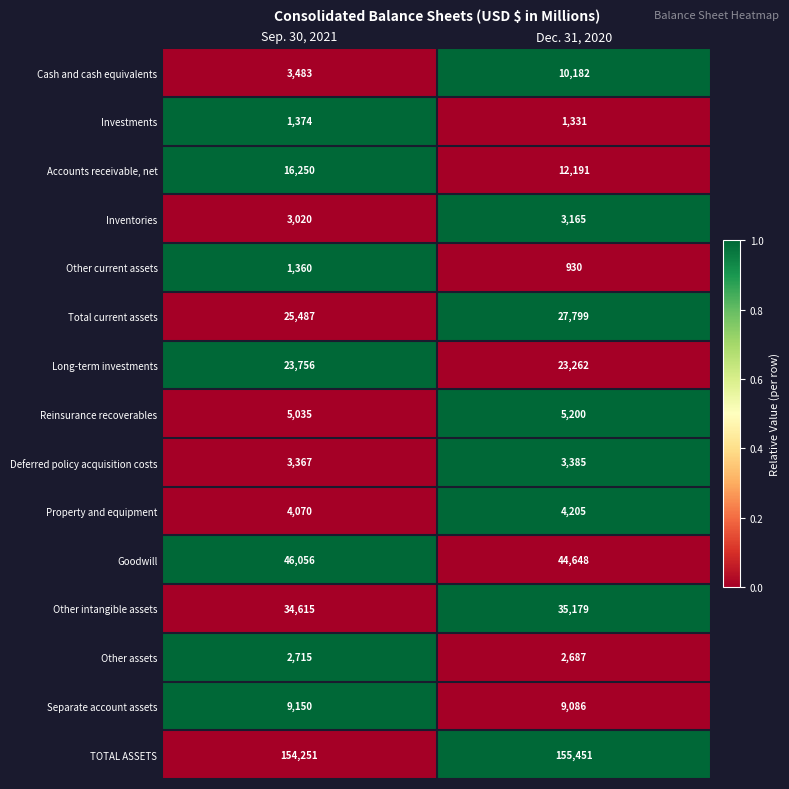

Reading left to right, list all the values displayed in this chart.

Cash and cash equivalents: 3483	10182
Investments: 1374	1331
Accounts receivable, net: 16250	12191
Inventories: 3020	3165
Other current assets: 1360	930
Total current assets: 25487	27799
Long-term investments: 23756	23262
Reinsurance recoverables: 5035	5200
Deferred policy acquisition costs: 3367	3385
Property and equipment: 4070	4205
Goodwill: 46056	44648
Other intangible assets: 34615	35179
Other assets: 2715	2687
Separate account assets: 9150	9086
TOTAL ASSETS: 154251	155451